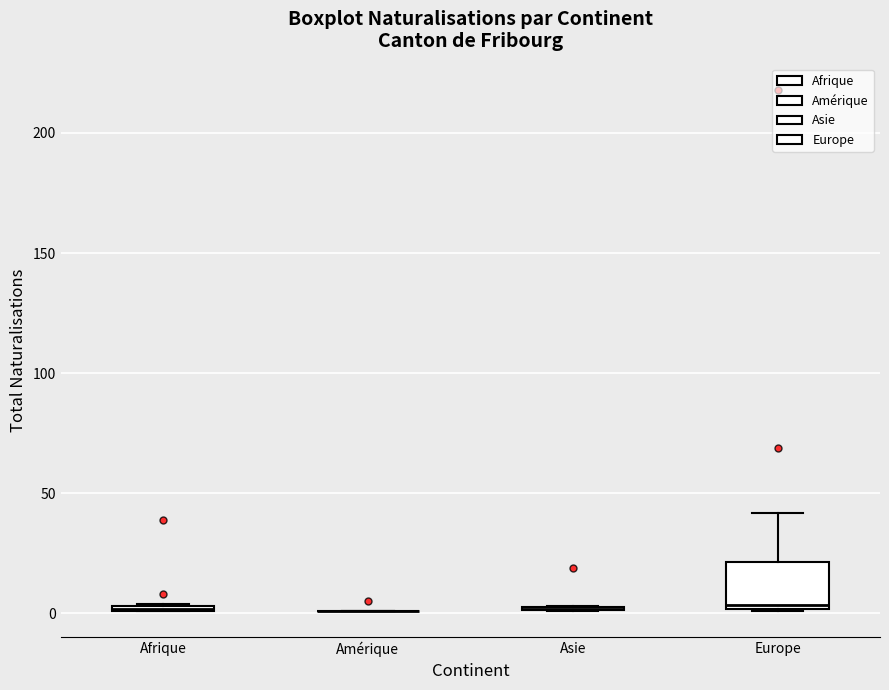

Where is the upper edge of the box for Europe on the y-axis? The values are not printed on the chart, so give them approximately, as read against the axis.

20